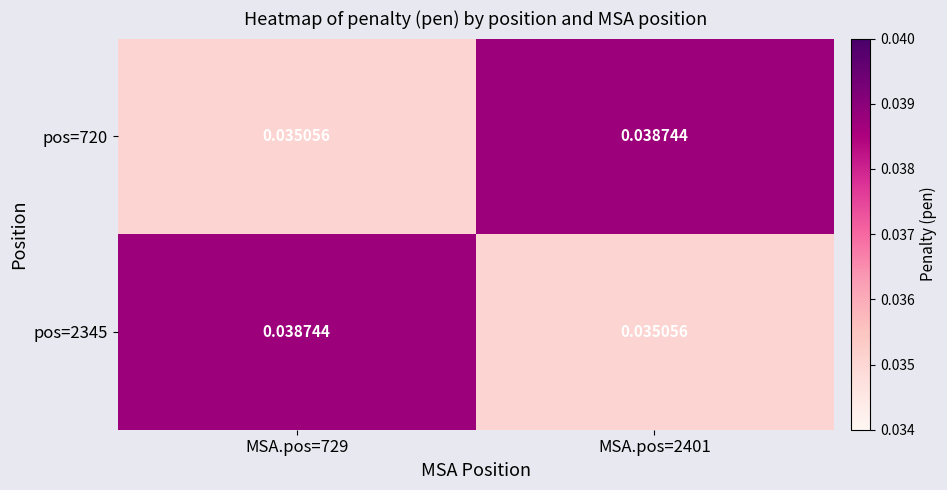

Is the value of pos=720 at MSA.pos=2401 greater than the value of pos=2345 at MSA.pos=2401?

Yes